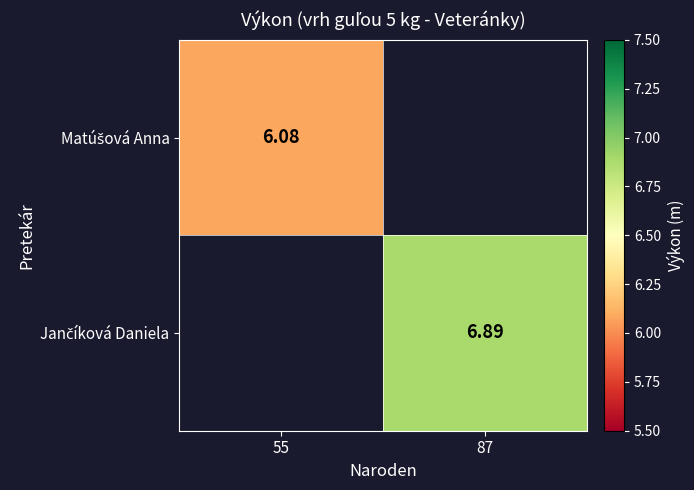

Which label corresponds to the smallest value in the chart?

55